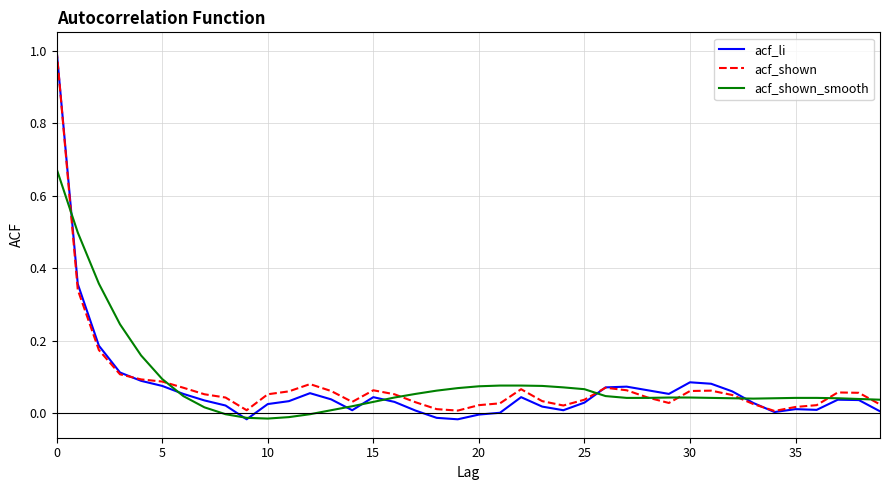

Which series has the largest range (max minus min)?

acf_li